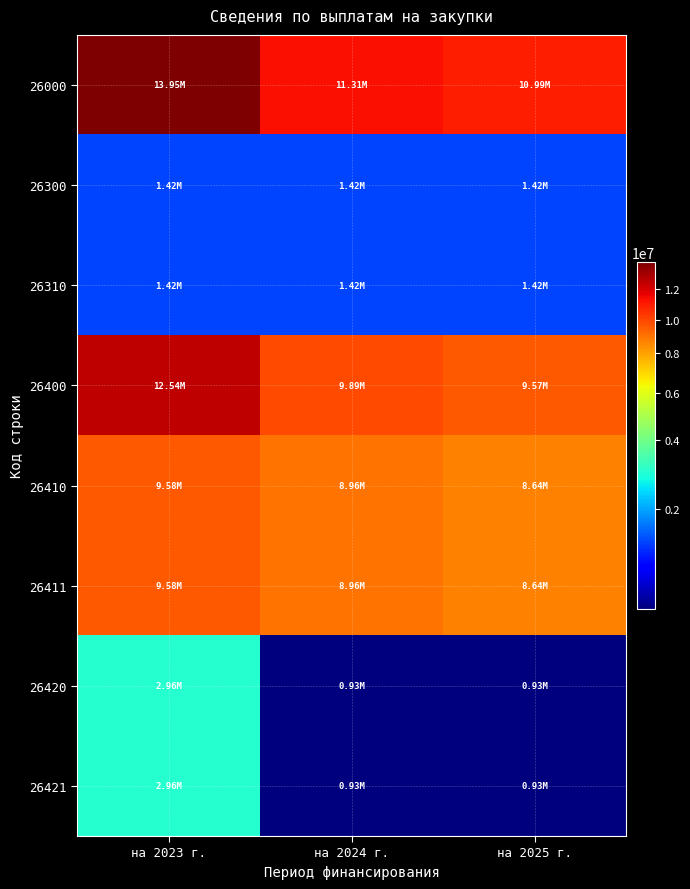

Reading left to right, extract all data points from this chart.

26000: на 2023 г.=13953897.5	на 2024 г.=11307230.0	на 2025 г.=10988078.0
26300: на 2023 г.=1415800.0	на 2024 г.=1415800.0	на 2025 г.=1415800.0
26310: на 2023 г.=1415800.0	на 2024 г.=1415800.0	на 2025 г.=1415800.0
26400: на 2023 г.=12538097.5	на 2024 г.=9891430.0	на 2025 г.=9572278.0
26410: на 2023 г.=9581666.6	на 2024 г.=8962973.0	на 2025 г.=8643822.0
26411: на 2023 г.=9581666.6	на 2024 г.=8962973.0	на 2025 г.=8643822.0
26420: на 2023 г.=2956431.0	на 2024 г.=928457.0	на 2025 г.=928456.0
26421: на 2023 г.=2956431.0	на 2024 г.=928457.0	на 2025 г.=928456.0